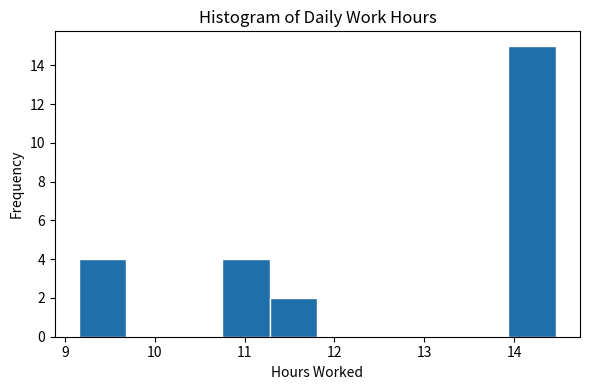

Which range on the x-axis has the tallest bar?

13.9 to 14.5